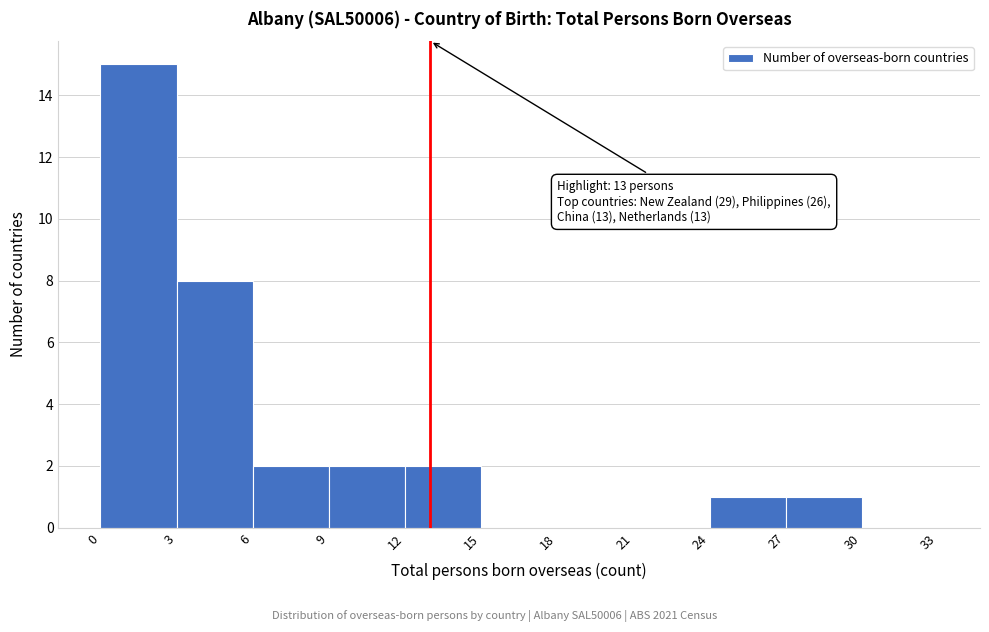

Over which range of the x-axis is the bar tallest?

0 to 3